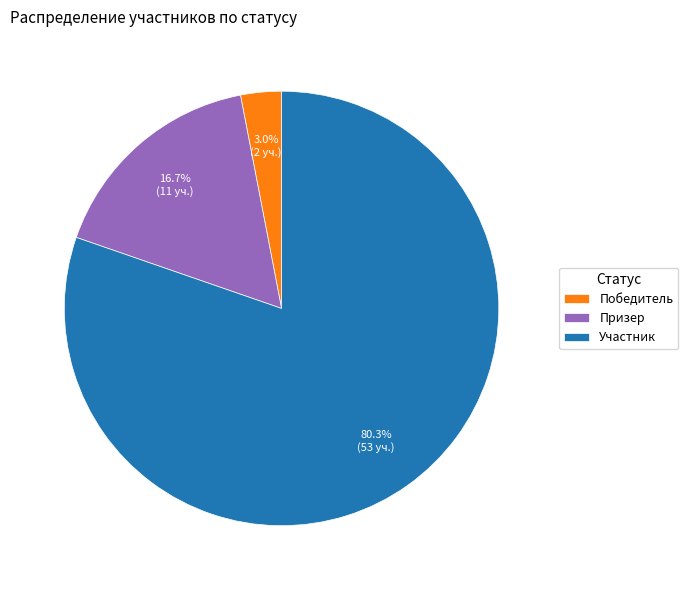

The Призер slice represents 28% of the pie. True or false?

False